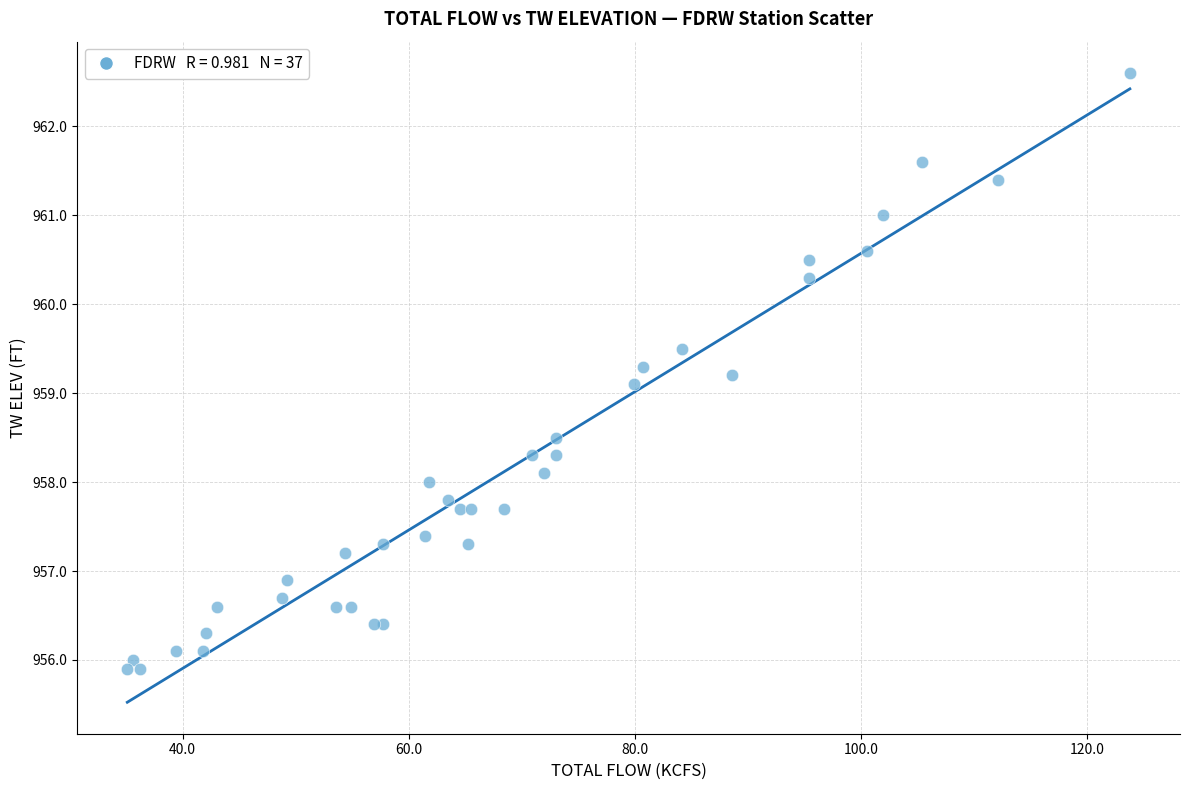

What Y value in the scatter plot is closest to 959?

959.1